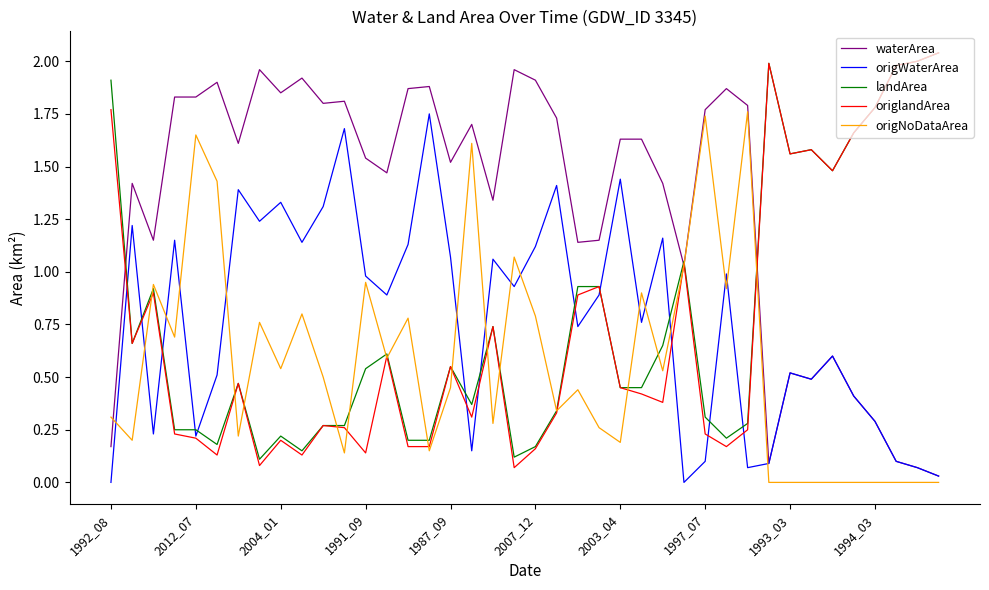

Which series ends up on top after the final intersection of origWaterArea and landArea?

landArea